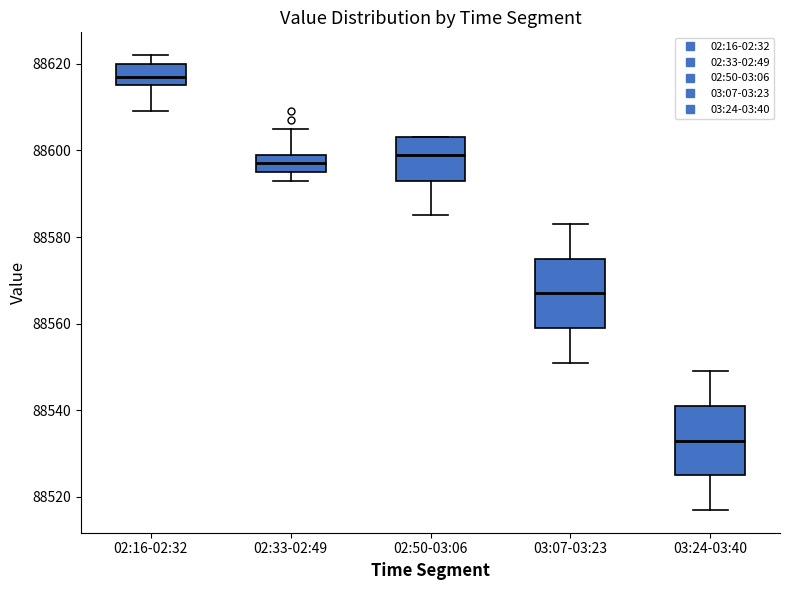

Where is the upper edge of the box for 02:33-02:49 on the y-axis? The values are not printed on the chart, so give them approximately, as read against the axis.

88600